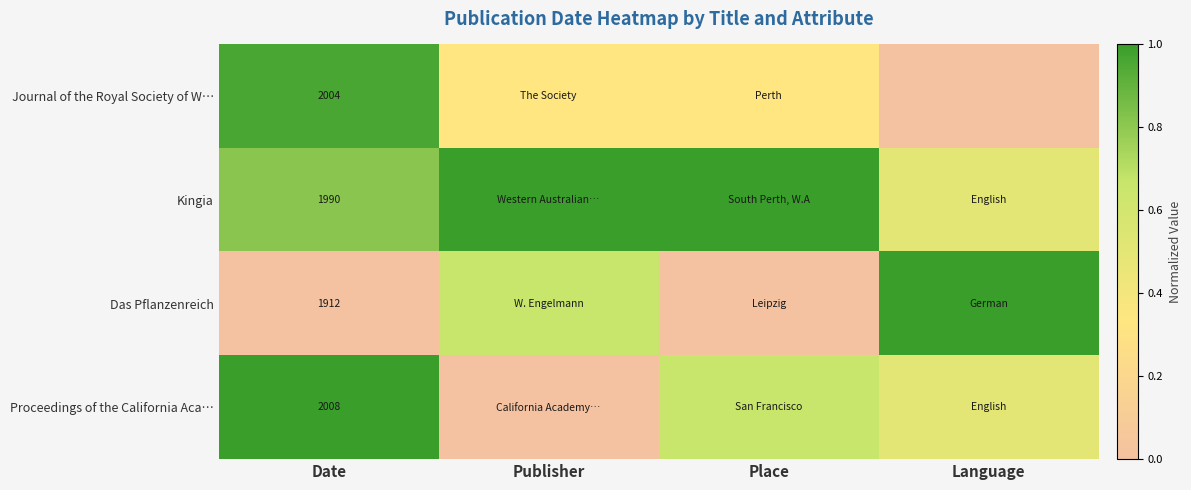

Is the value of Proceedings of the California Aca… at Date greater than the value of Kingia at Date?

Yes